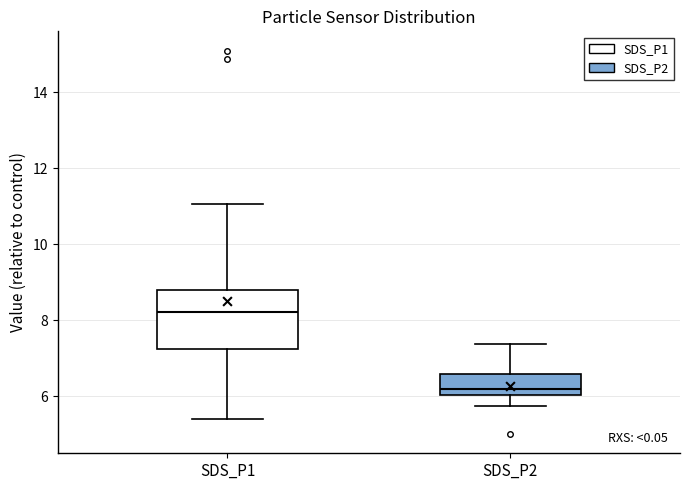

Which box has the lowest median line?

SDS_P2